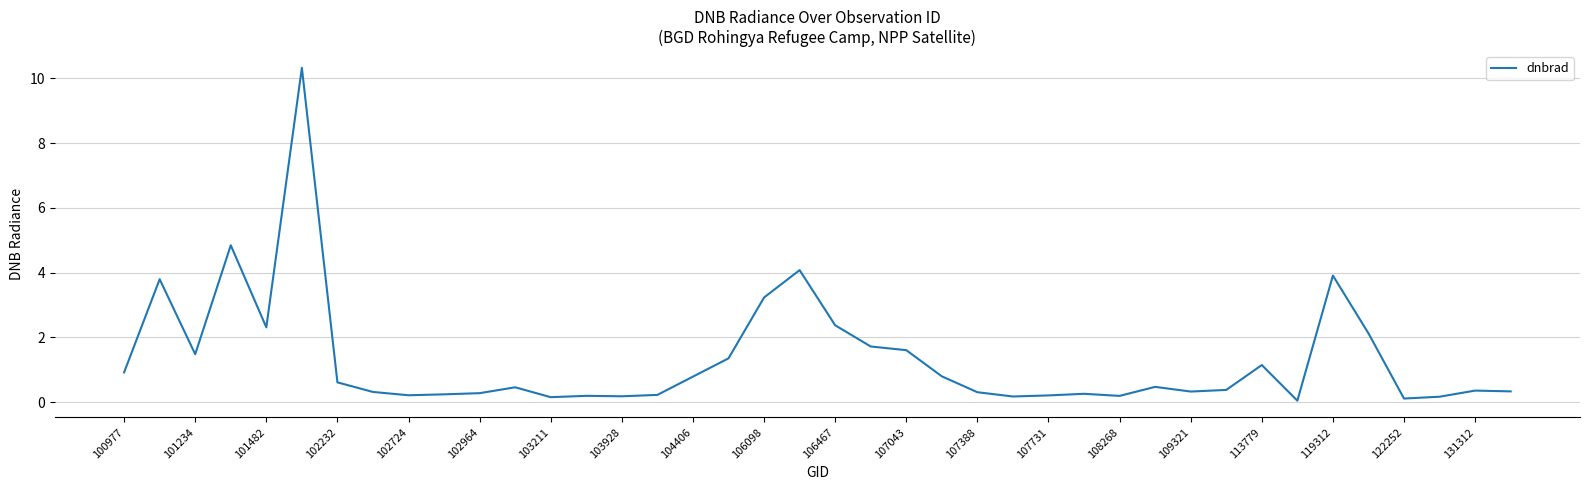

What is the maximum value shown in the chart?

10.3